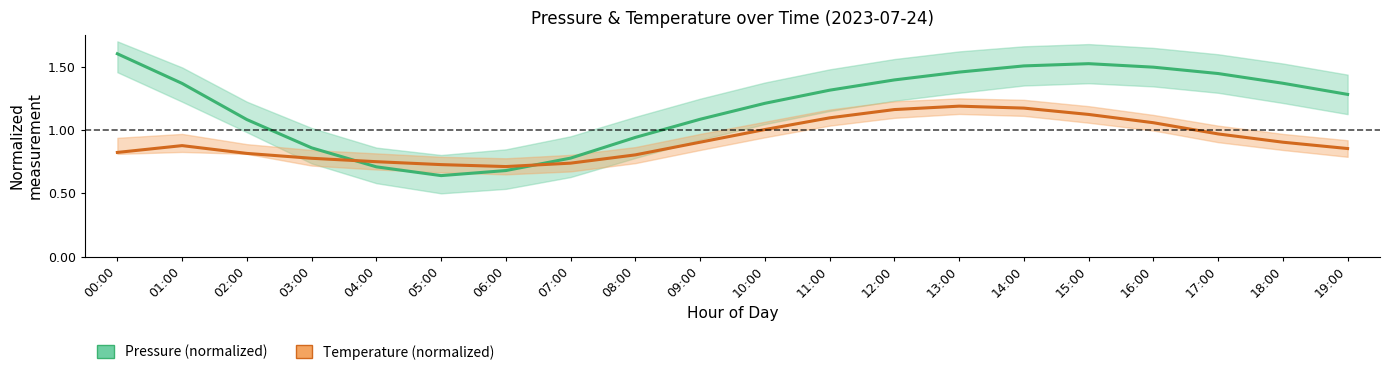

Which label corresponds to the smallest value in the chart?

05:00